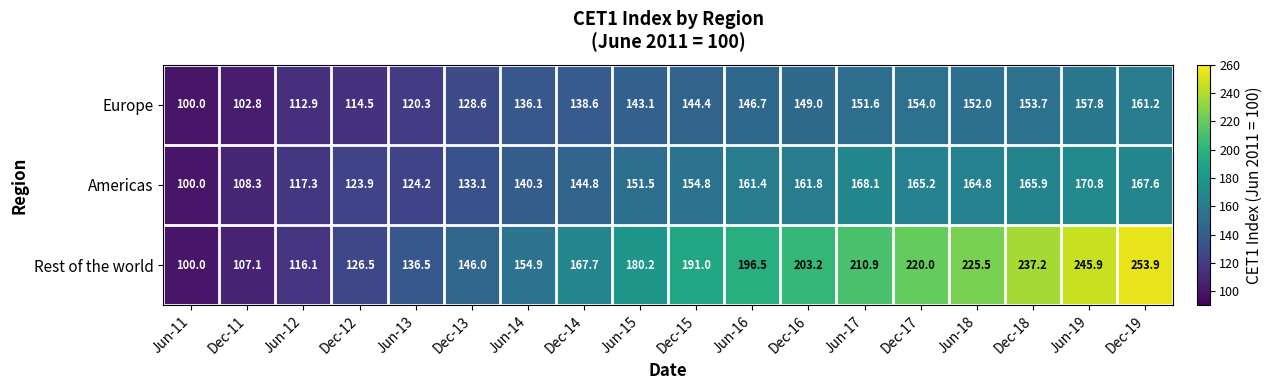

Rank the categories by Europe value from lowest to highest.

Jun-11, Dec-11, Jun-12, Dec-12, Jun-13, Dec-13, Jun-14, Dec-14, Jun-15, Dec-15, Jun-16, Dec-16, Jun-17, Jun-18, Dec-18, Dec-17, Jun-19, Dec-19